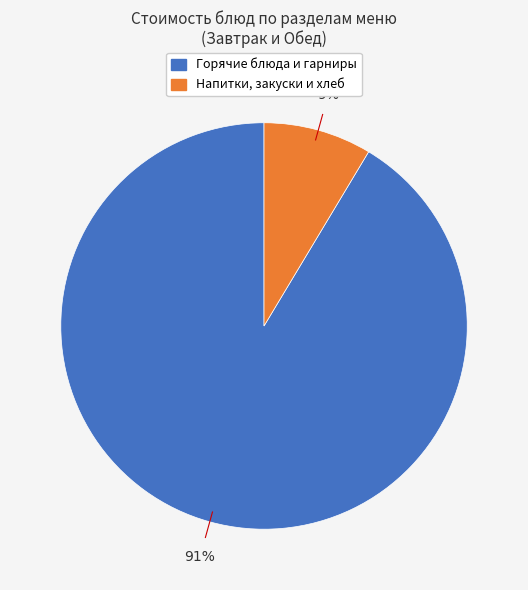

To the nearest percent, what is the average slice percentage?

50%